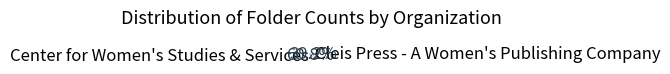

To the nearest percent, what is the combined percentage of Cleis Press - A Women's Publishing Company and Center for Women's Studies & Services?

100%